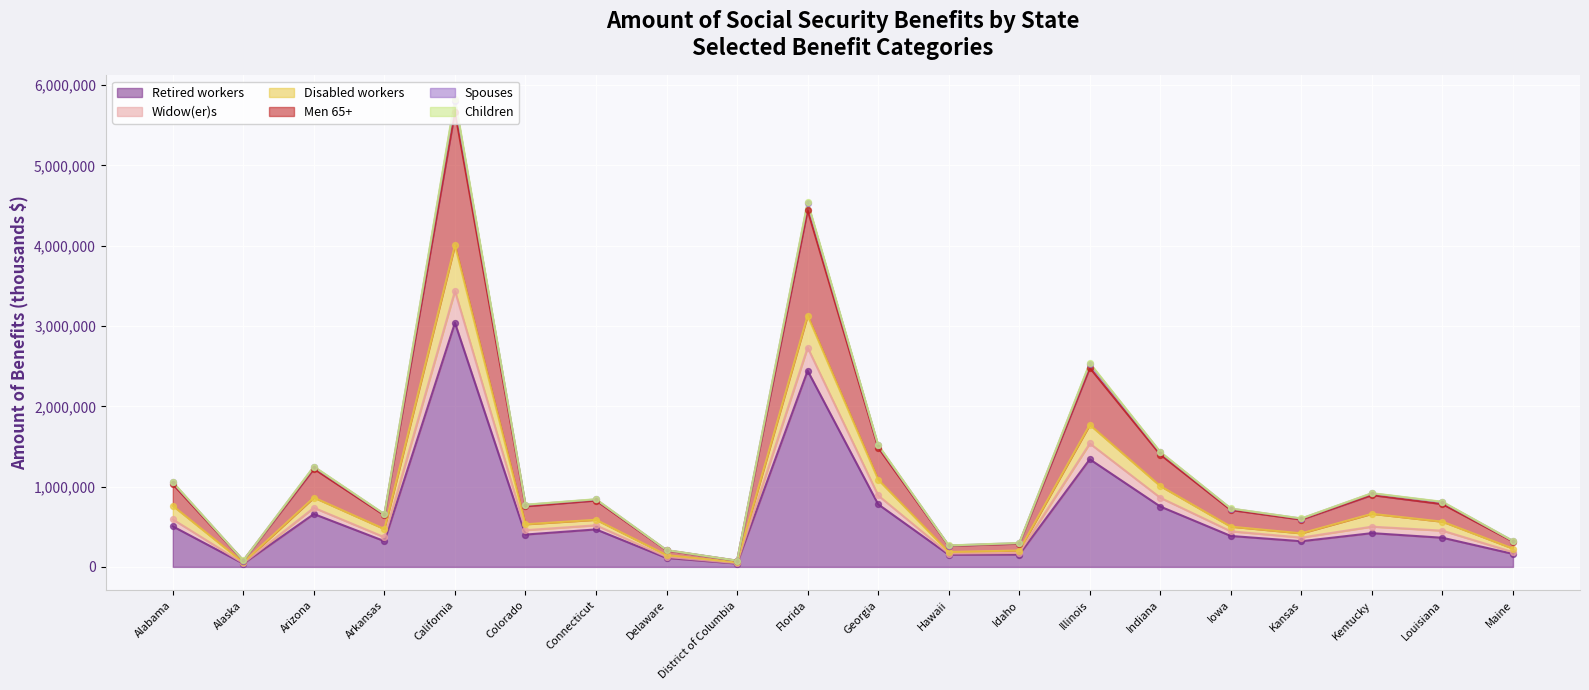

True or false: Retired workers has a value of 504923 at Alabama.

True